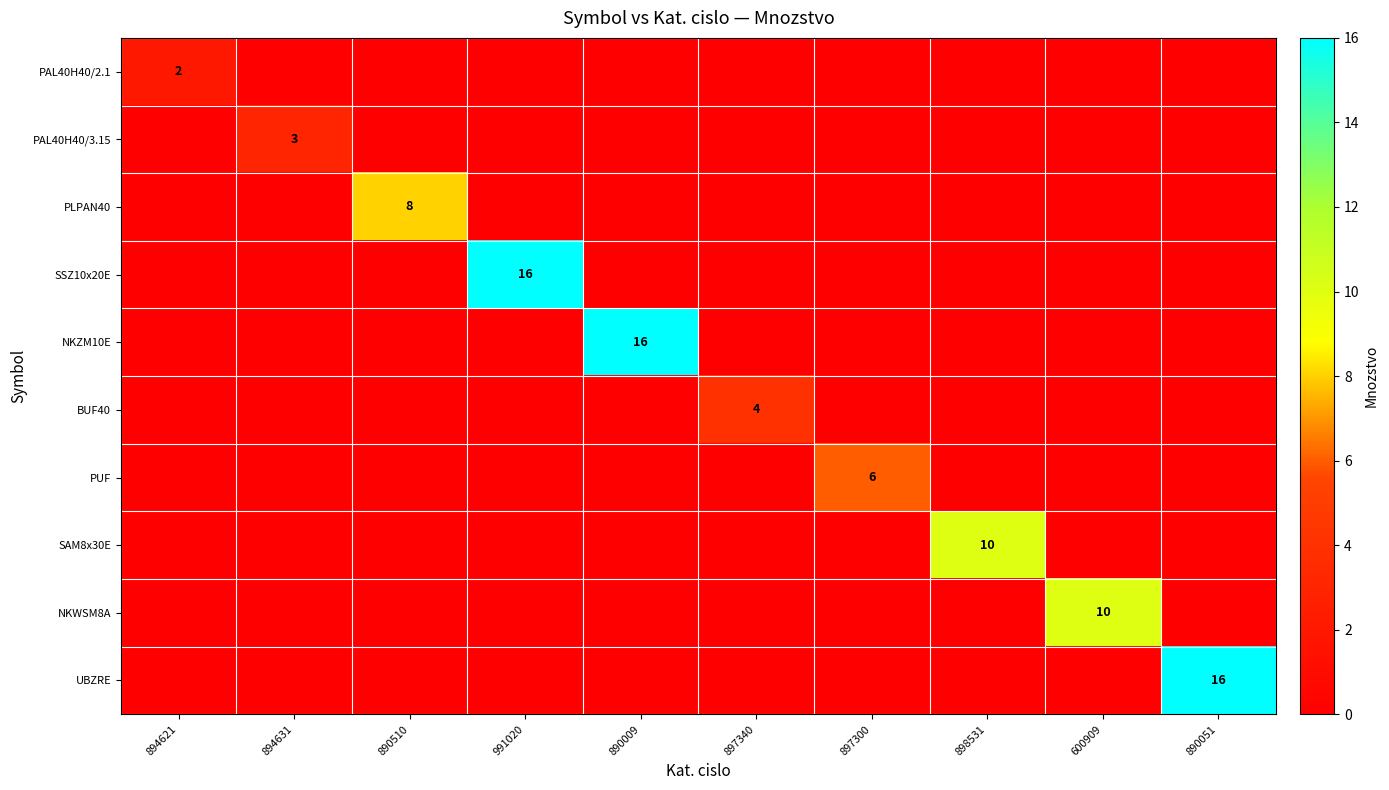

Is the value of BUF40 at 890009 greater than the value of SAM8x30E at 600909?

No